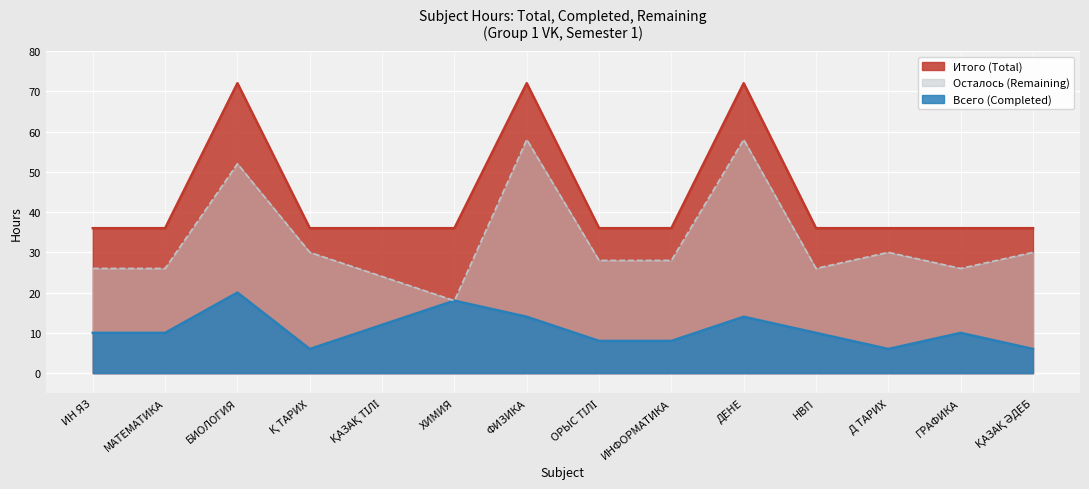

What is the difference between the maximum and second lowest values in the Всего series?

14